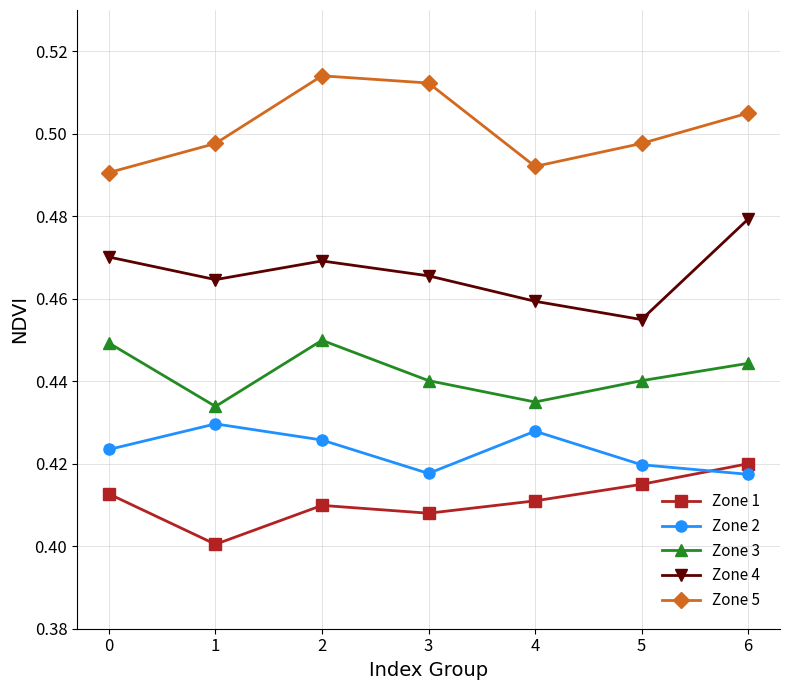

What is the total value across all series at 5?

2.2